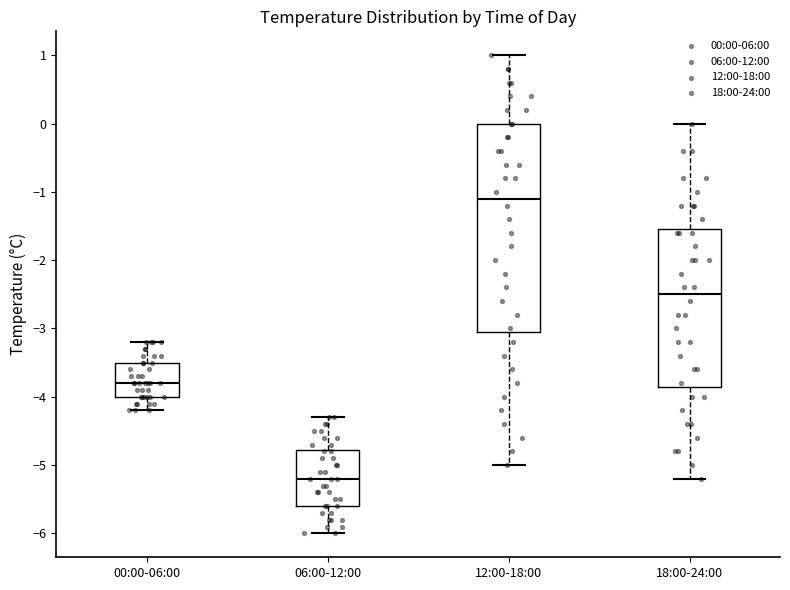

Which box is the tallest, from its lower edge to its upper edge?

12:00-18:00